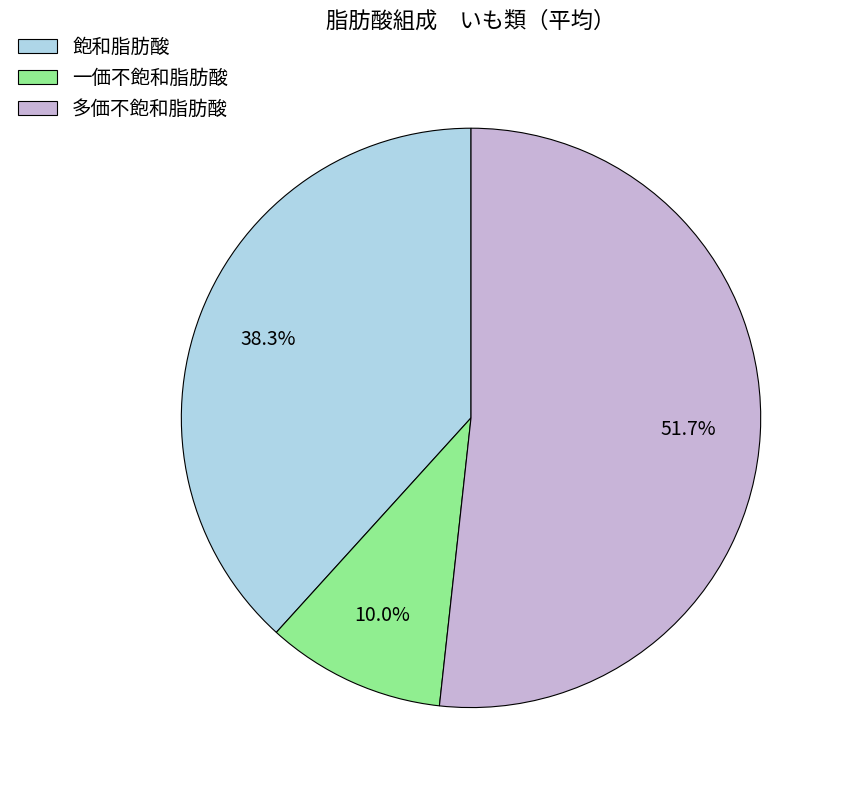

What is the smallest slice in the pie chart?

一価不飽和脂肪酸